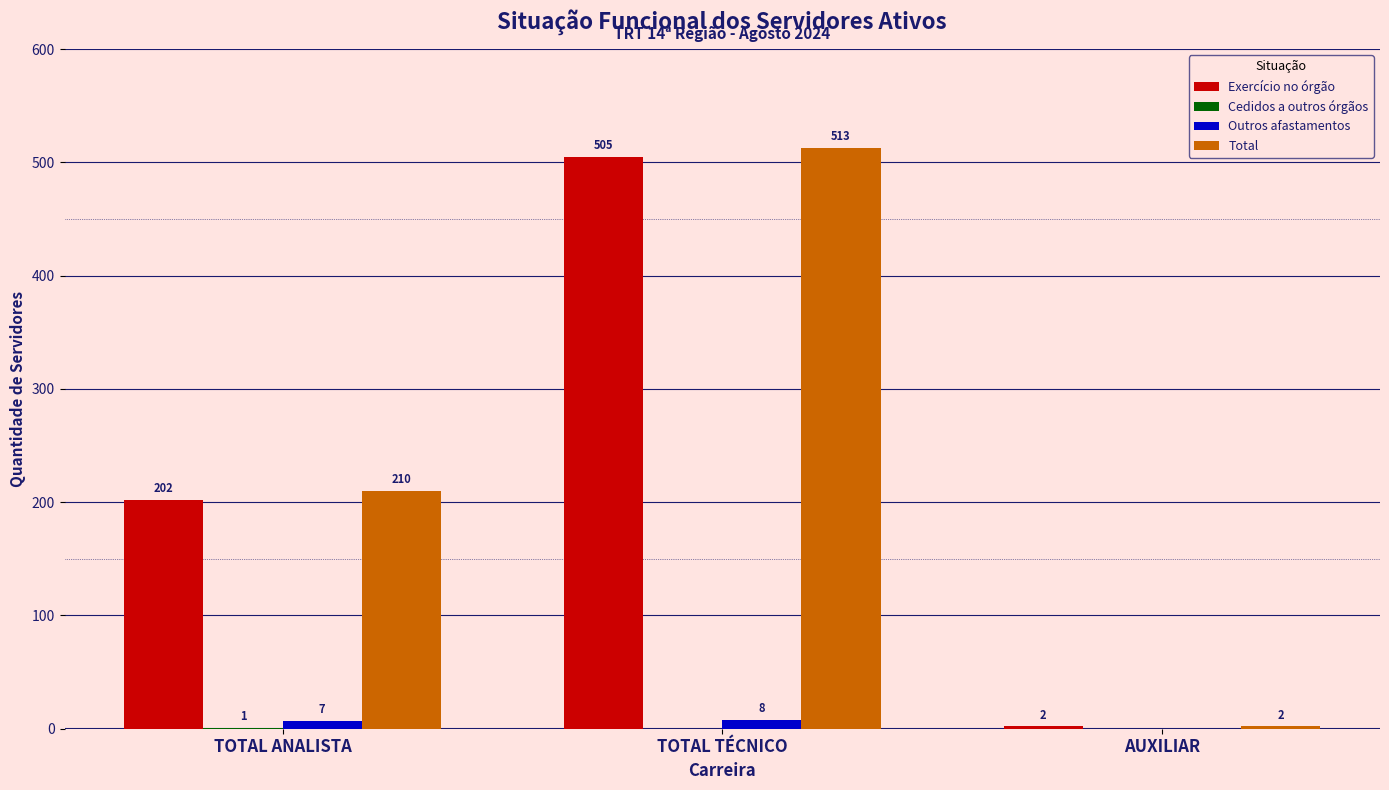

What is the sum of all Exercício no órgão values?

709